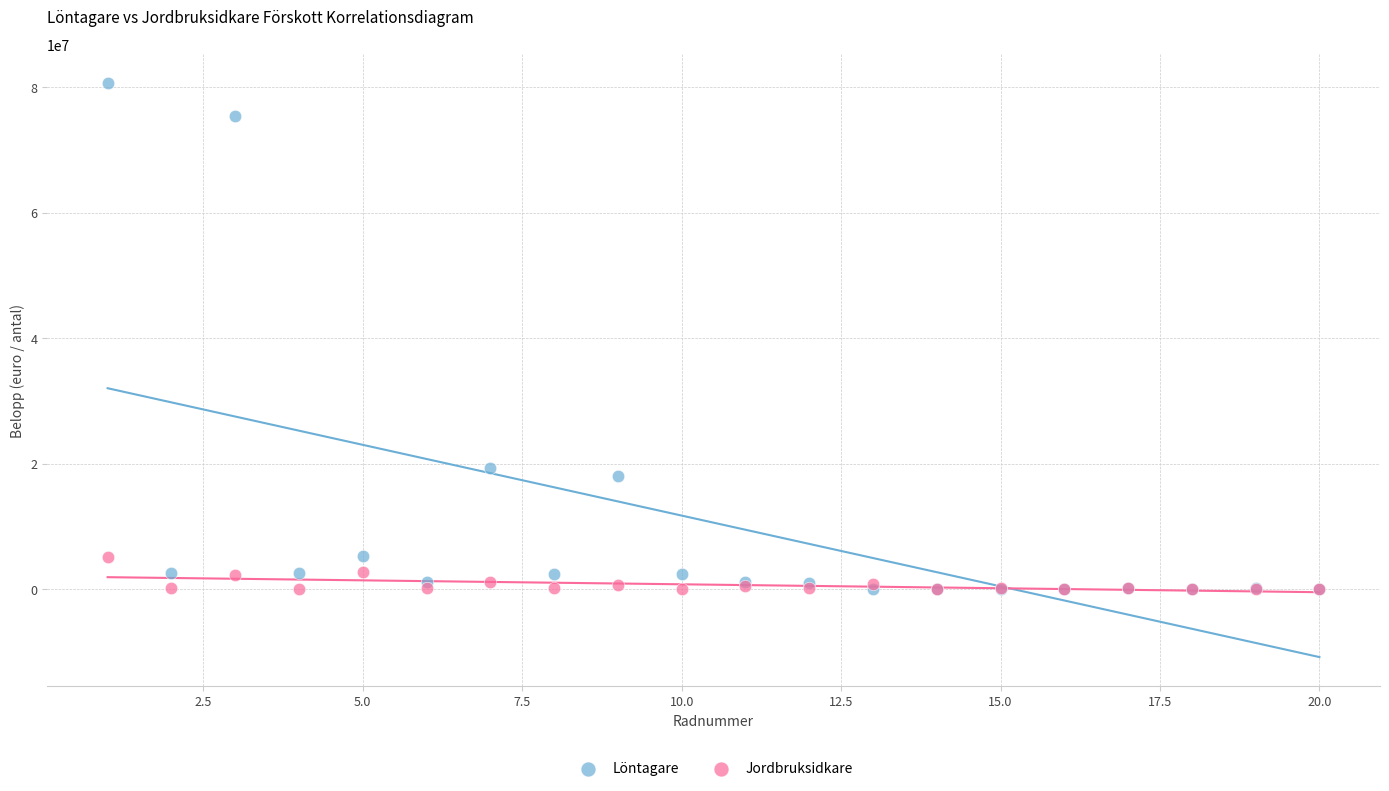

Which series contains the highest Y value?

Löntagare